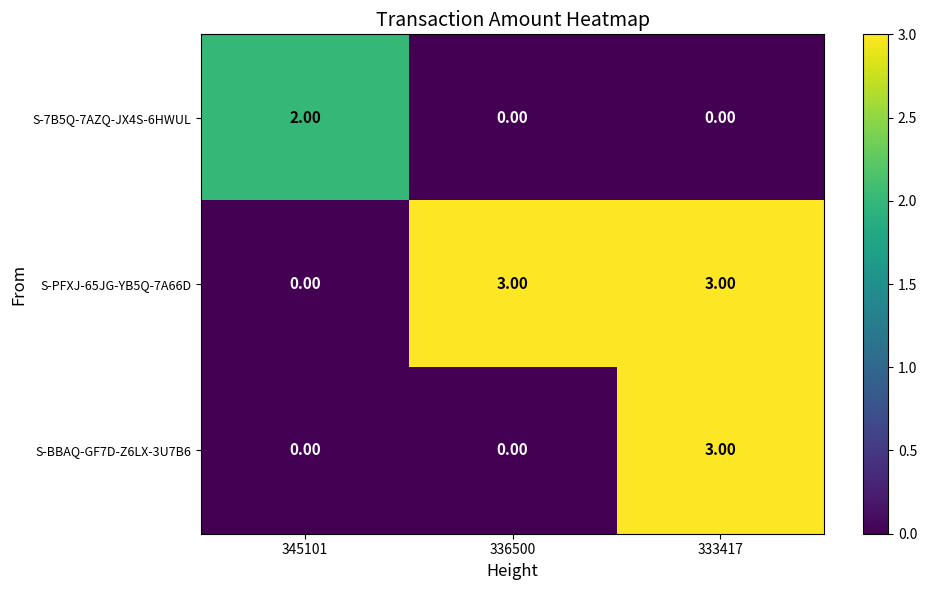

At which category is the sum across all series the highest?

333417